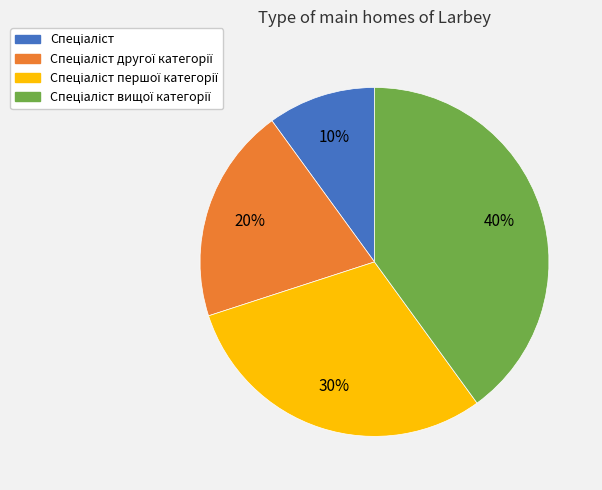

Does any single category account for the majority?

No